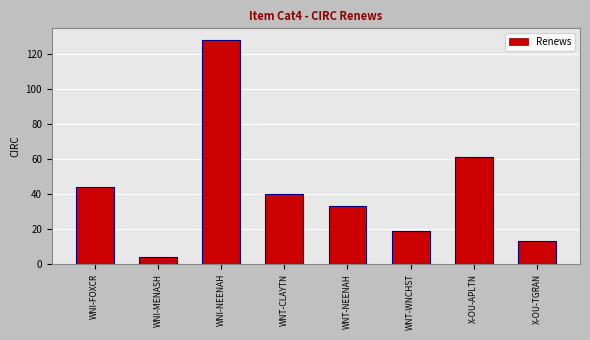

What is the difference between the maximum and second lowest values?

115